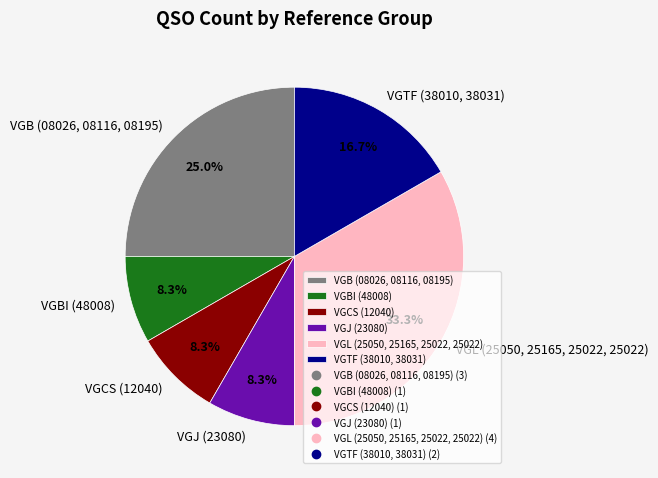

How much of the chart is everything except VGL (25050, 25165, 25022, 25022)?

66.7%